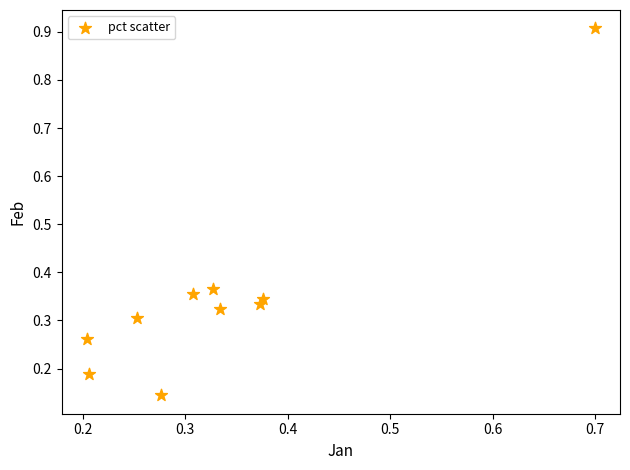

What is the range of X values (max minus min)?

0.5